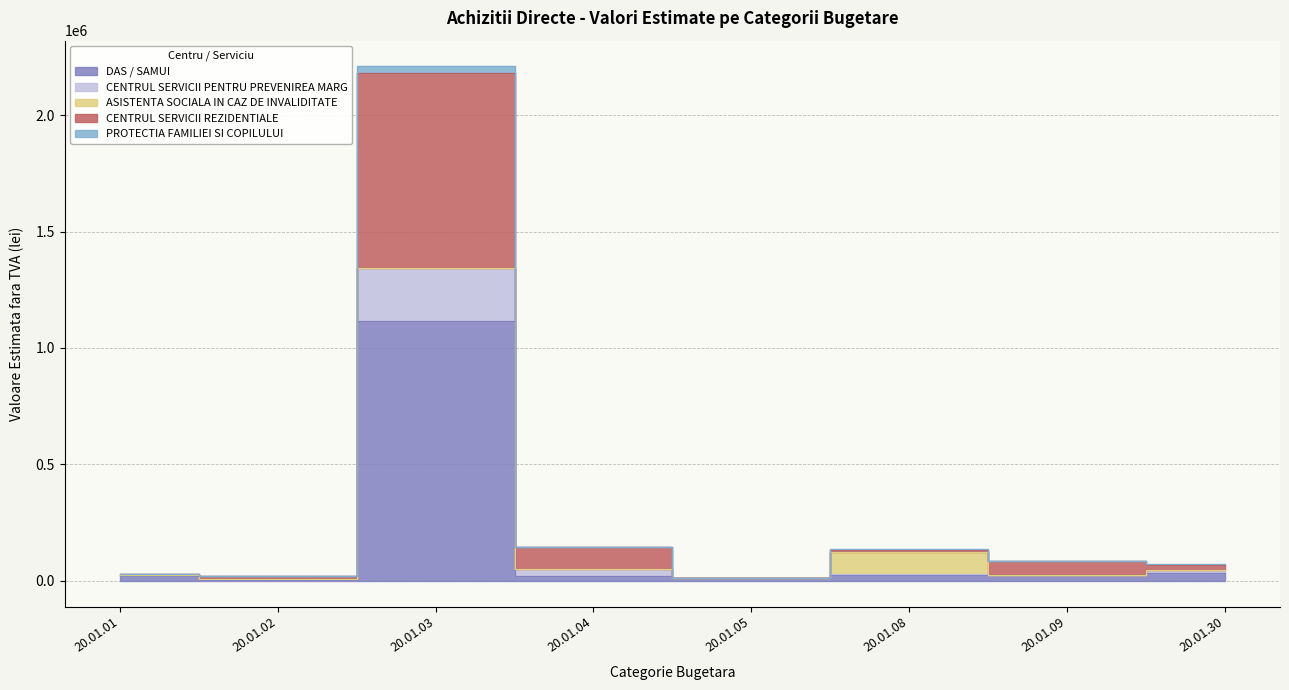

Where does the PROTECTIA FAMILIEI SI COPILULUI series first go above 45378?

20.01.03